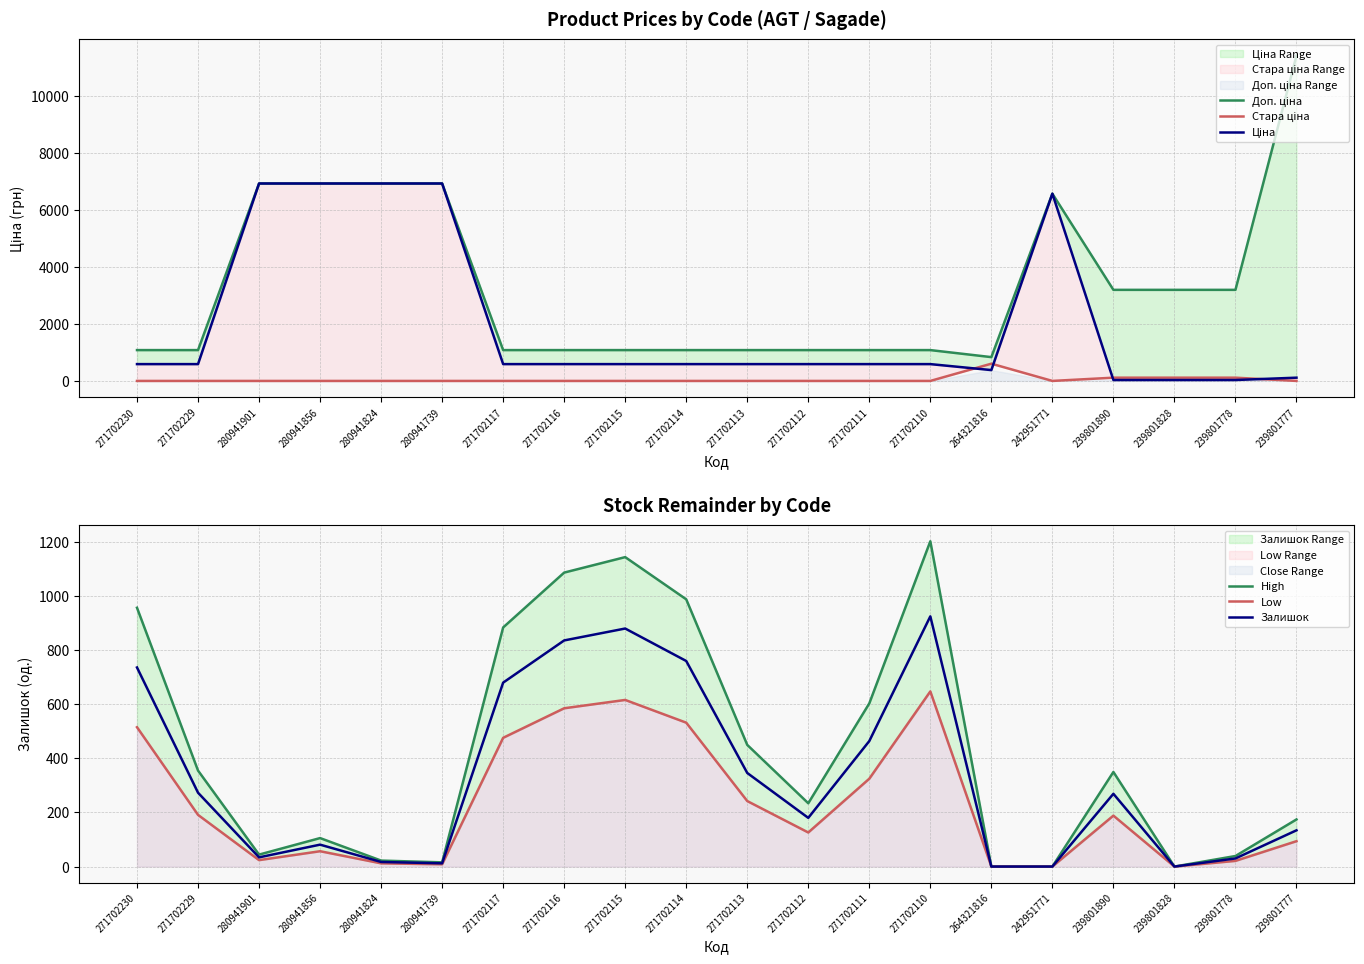

What is the sum of the Ціна values at 280941824 and 239801778?

6957.6